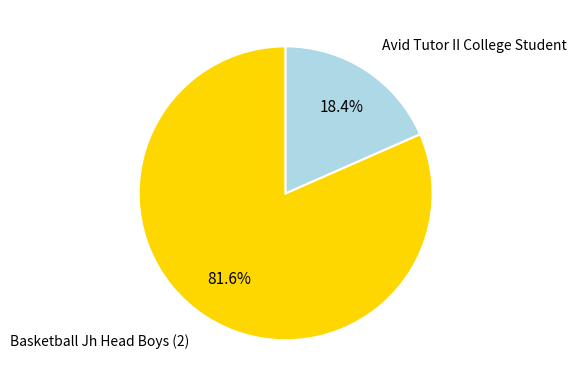

How much of the chart is everything except Avid Tutor II College Student?

81.6%